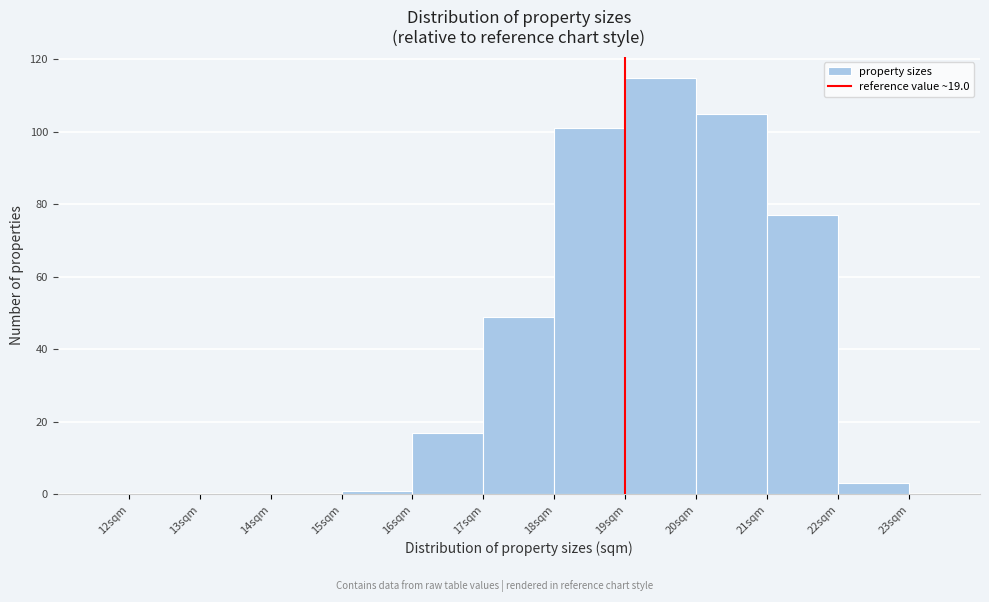

Reading left to right, transcribe this chart: for each bar, give the range it covers on the x-axis and its height. The values are not printed on the chart, so give them approximately, as read against the axis.

12 to 13: 0
13 to 14: 0
14 to 15: 0
15 to 16: under 2
16 to 17: 18
17 to 18: 50
18 to 19: 102
19 to 20: 116
20 to 21: 106
21 to 22: 78
22 to 23: 4